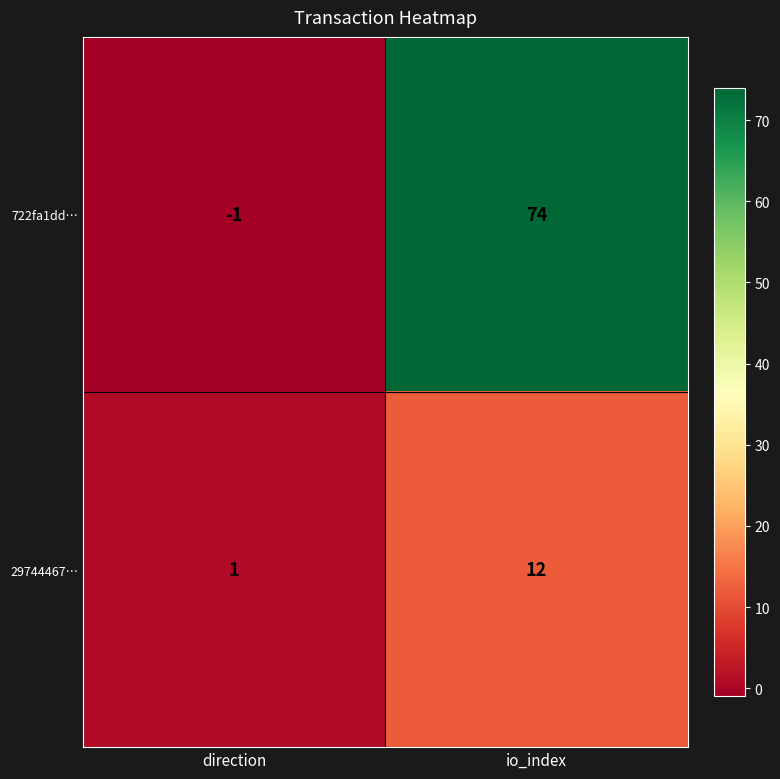

The 722fa1dd… series shows -1 at direction. True or false?

True